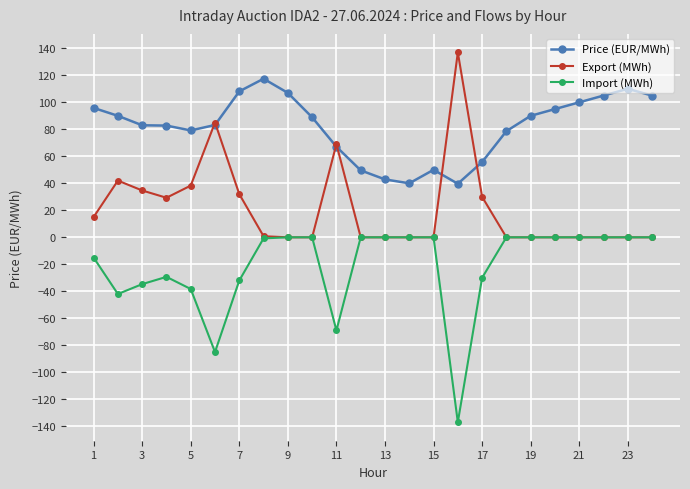

What is the value of the Price (EUR/MWh) point at the 2nd from the left?

90.0